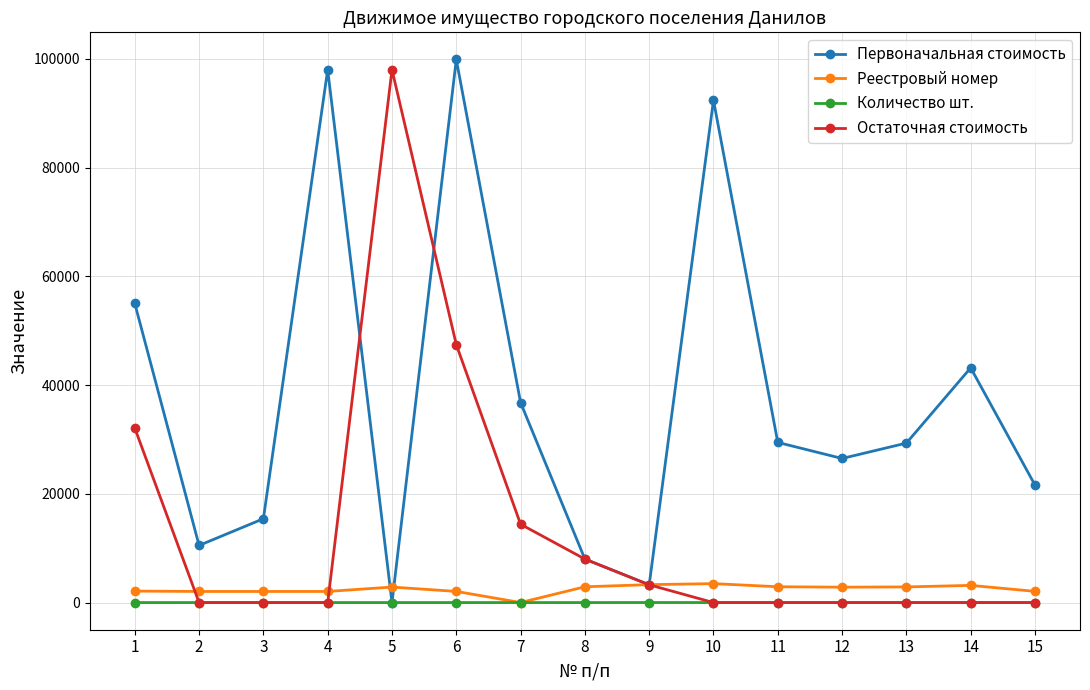

At which category does Первоначальная стоимость reach its first local peak?

4